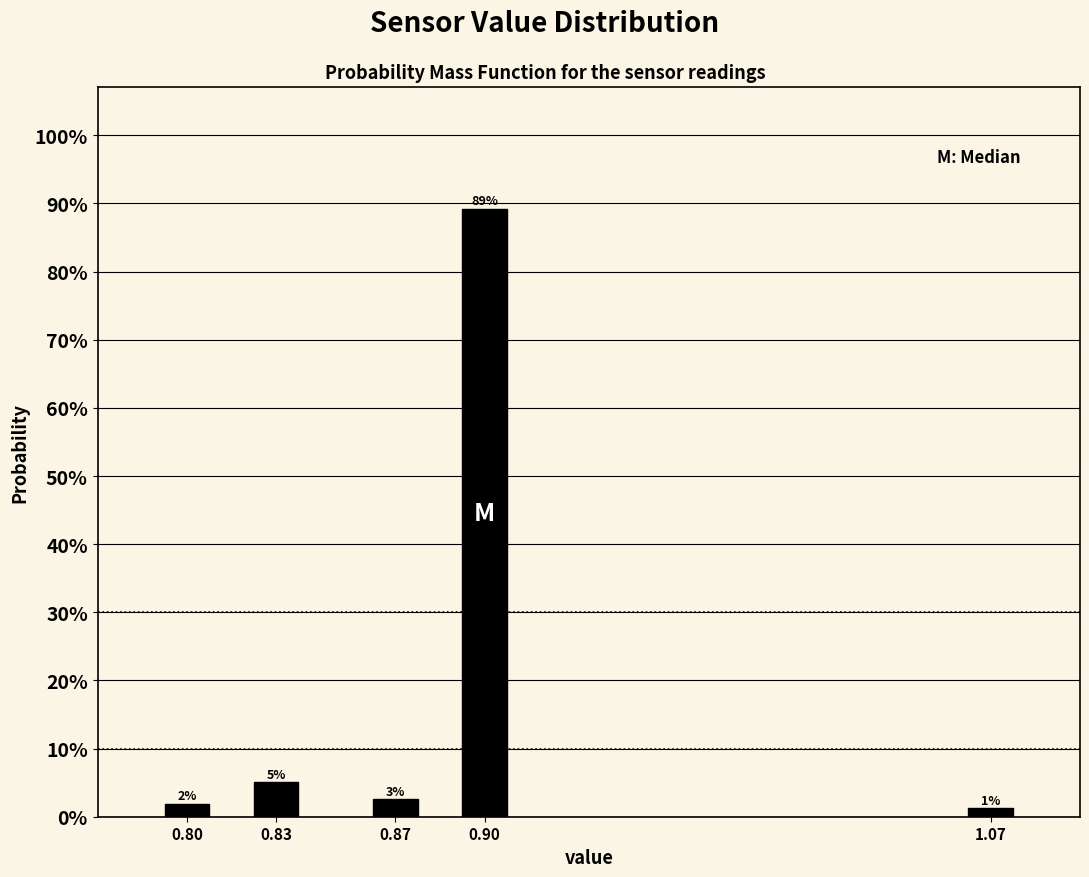

Are the bars horizontal?

No